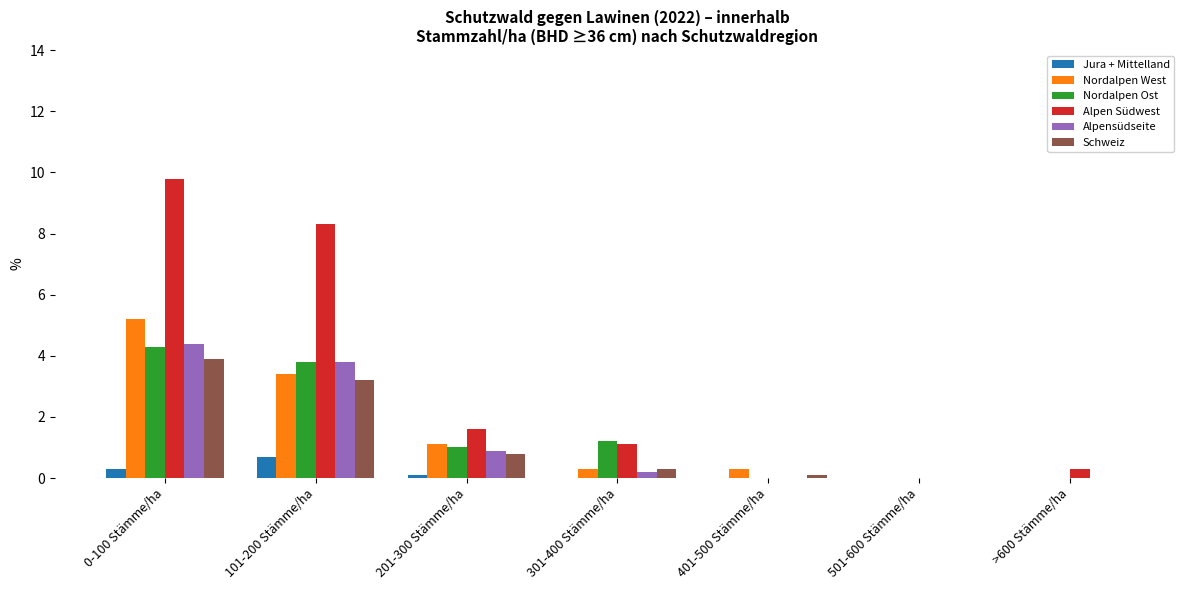

True or false: Nordalpen Ost has a value of 0.0 at 501-600 Stämme/ha.

True